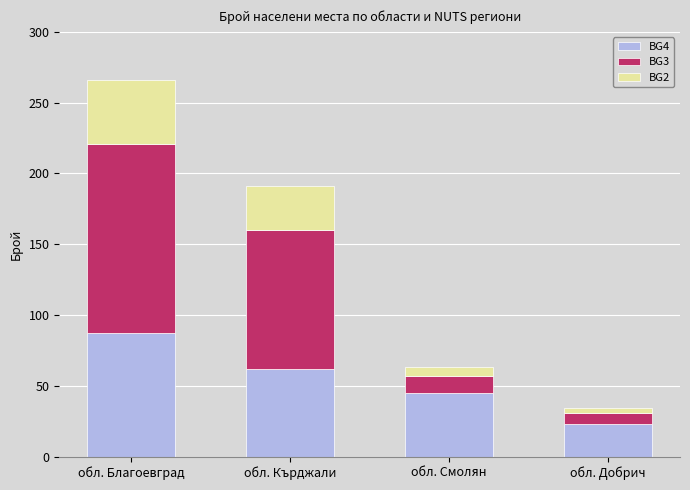

The value of BG4 at обл. Благоевград is 31. True or false?

False